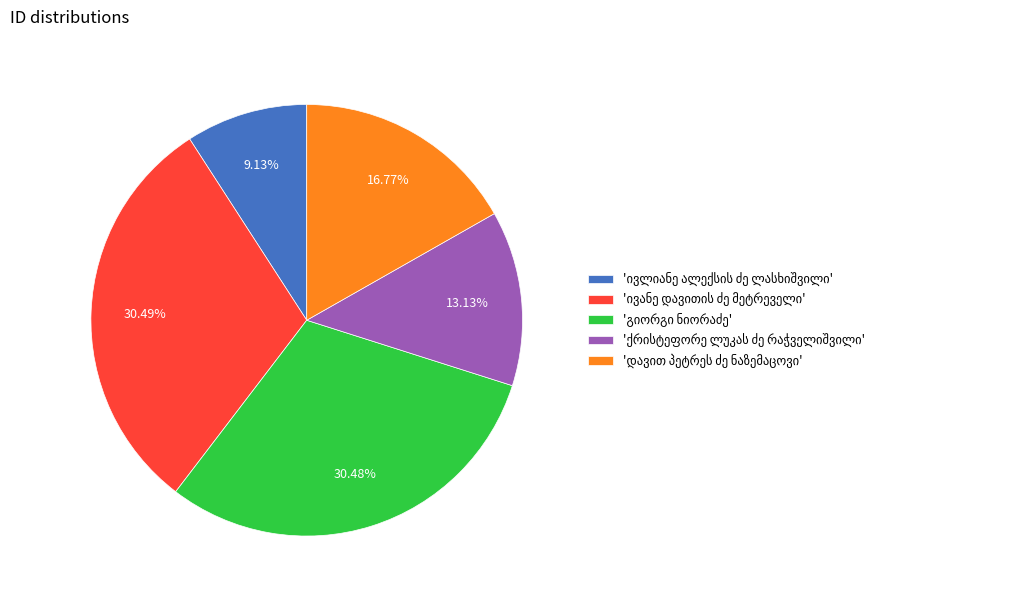

Does any single category account for the majority?

No